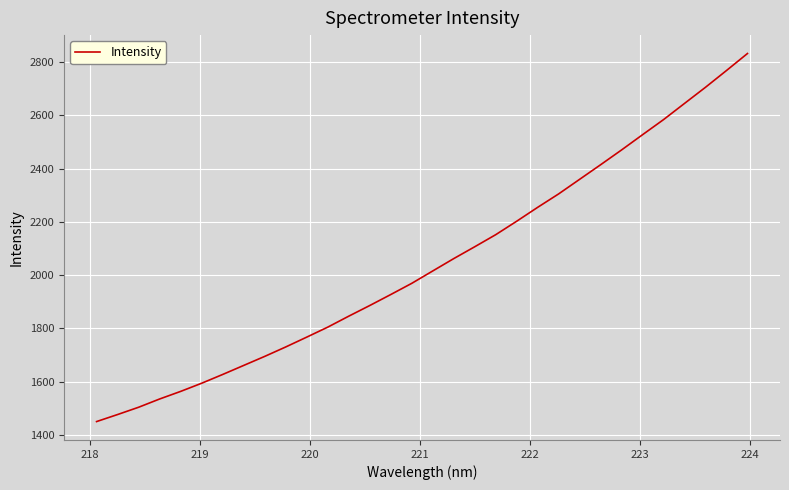

How many lines are shown in the chart?

1